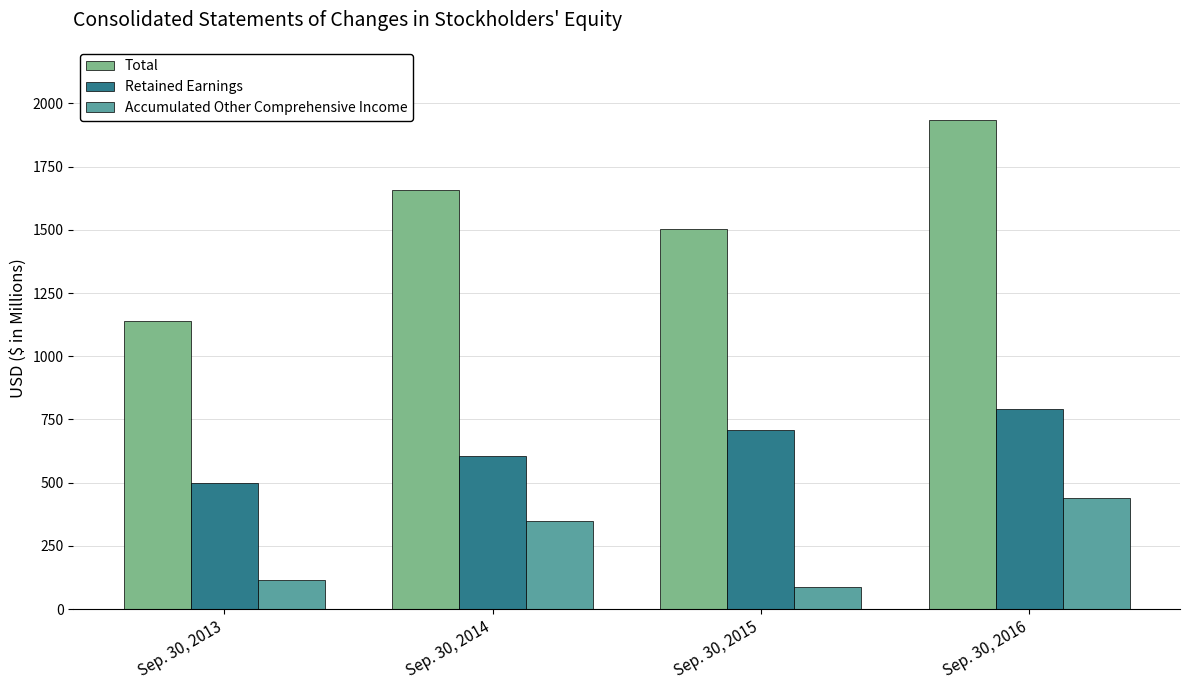

The value of Total at Sep. 30, 2016 is 1934. True or false?

True